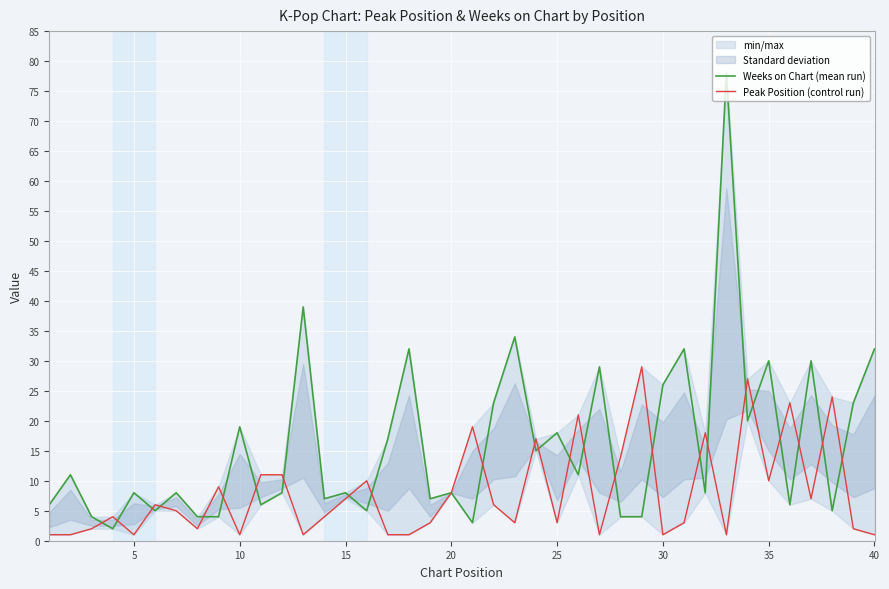

How many times do Peak Position (control run) and Weeks on Chart (mean run) cross each other?

25